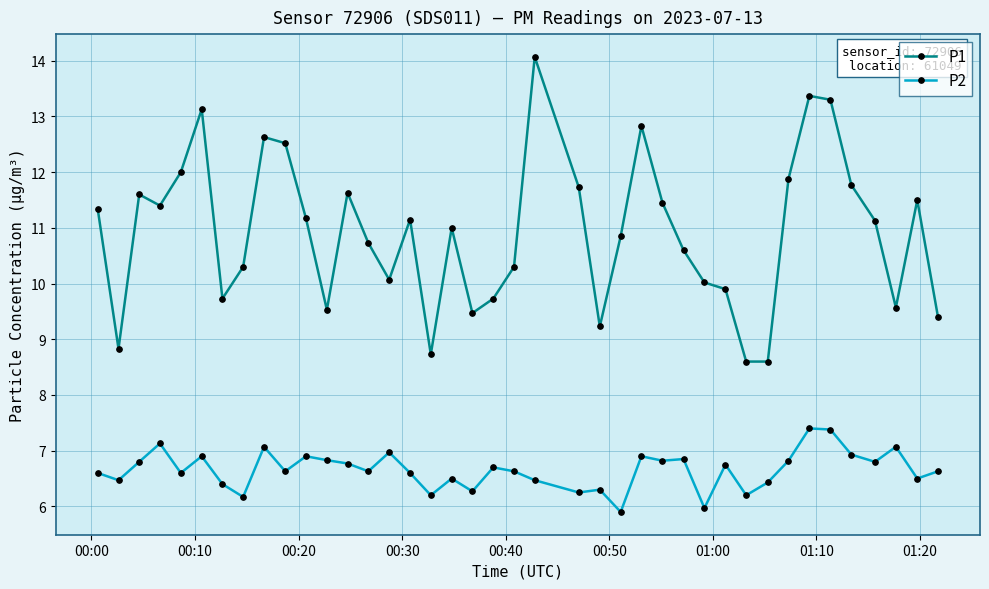

True or false: P1 has more than 2 interior local peaks.

True